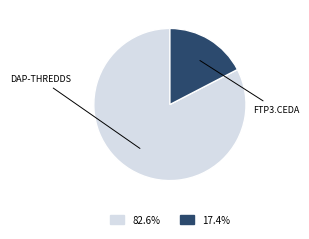

Does any single category account for the majority?

Yes